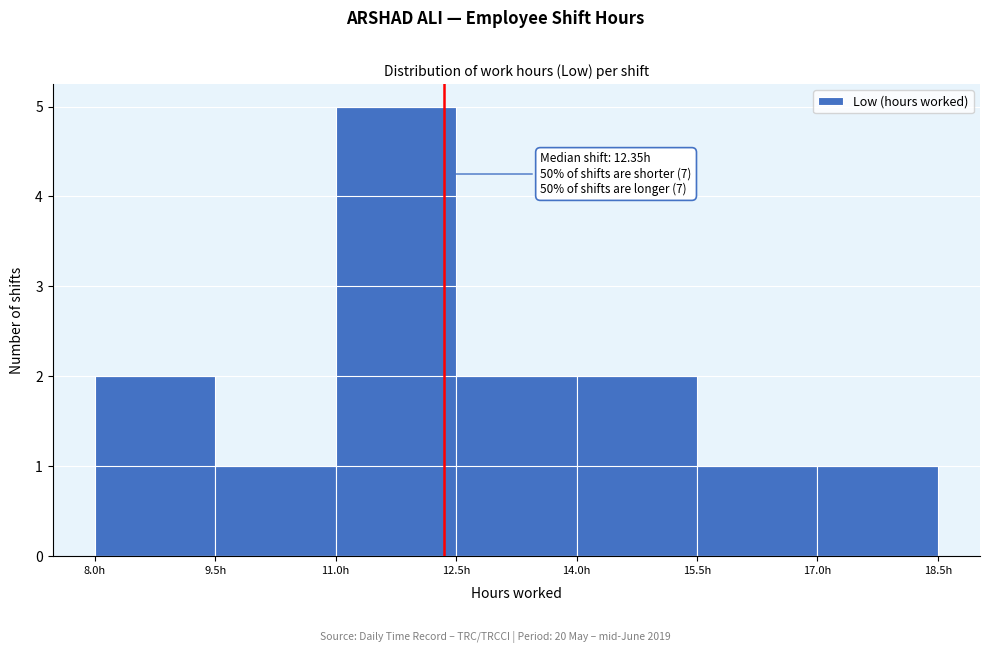

Over which range of the x-axis is the bar tallest?

11.0 to 12.5